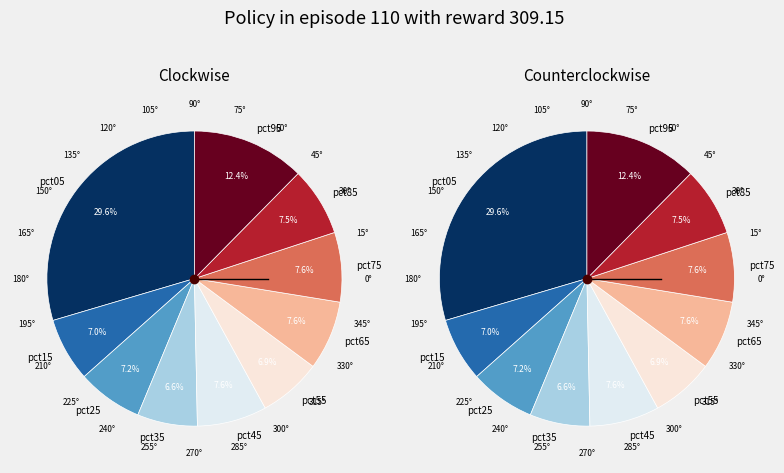

To the nearest percent, what percentage of the pie is pct15?

7%